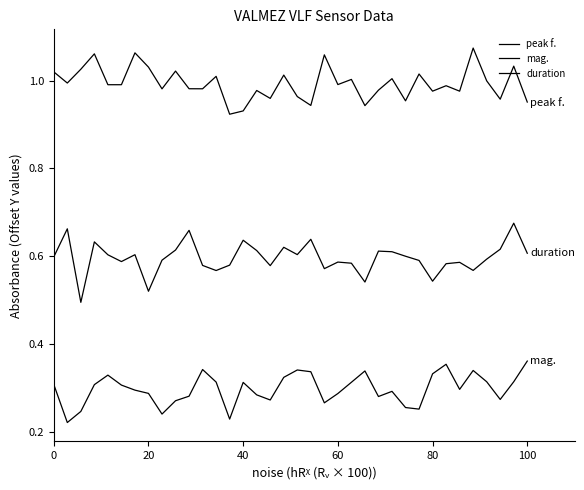

Reading left to right, transcribe all the data shown in this chart.

peak f.: 1.0	1.0	1.0	1.1	1.0	1.0	1.1	1.0	1.0	1.0	1.0	1.0	1.0	0.9	0.9	1.0	1.0	1.0	1.0	0.9	1.1	1.0	1.0	0.9	1.0	1.0	1.0	1.0	1.0	1.0	1.0	1.1	1.0	1.0	1.0	1.0
mag.: 0.3	0.2	0.2	0.3	0.3	0.3	0.3	0.3	0.2	0.3	0.3	0.3	0.3	0.2	0.3	0.3	0.3	0.3	0.3	0.3	0.3	0.3	0.3	0.3	0.3	0.3	0.3	0.3	0.3	0.4	0.3	0.3	0.3	0.3	0.3	0.4
duration: 0.6	0.7	0.5	0.6	0.6	0.6	0.6	0.5	0.6	0.6	0.7	0.6	0.6	0.6	0.6	0.6	0.6	0.6	0.6	0.6	0.6	0.6	0.6	0.5	0.6	0.6	0.6	0.6	0.5	0.6	0.6	0.6	0.6	0.6	0.7	0.6